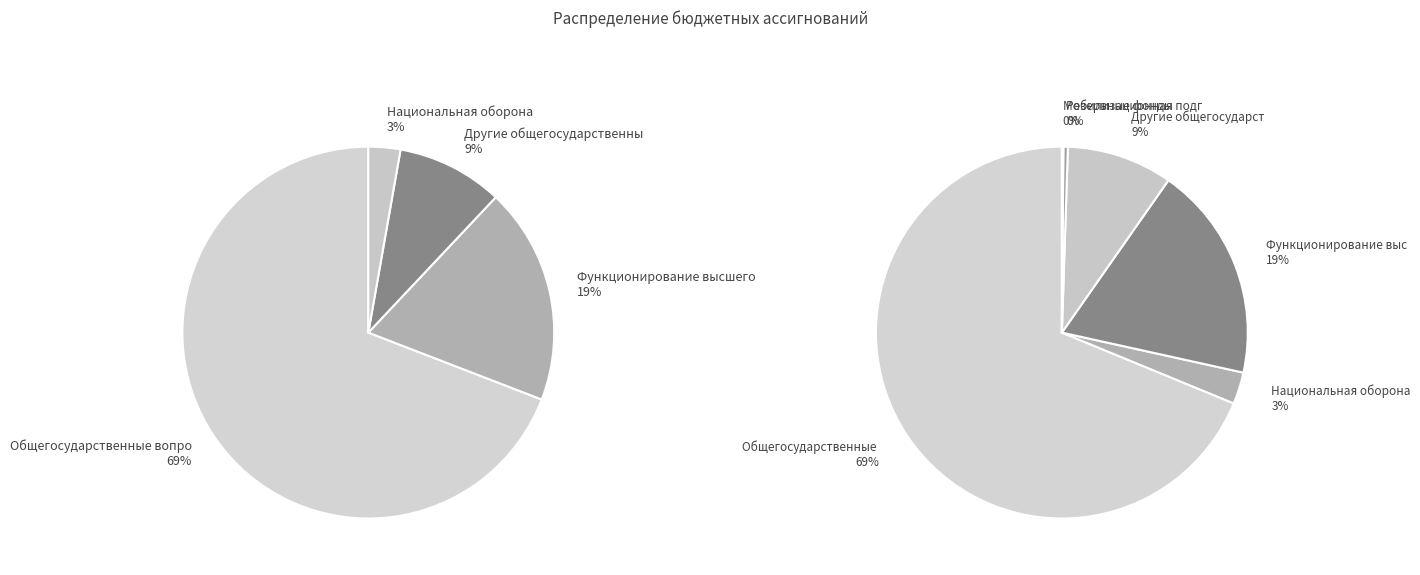

What is the majority slice?

Общегосударственные вопросы